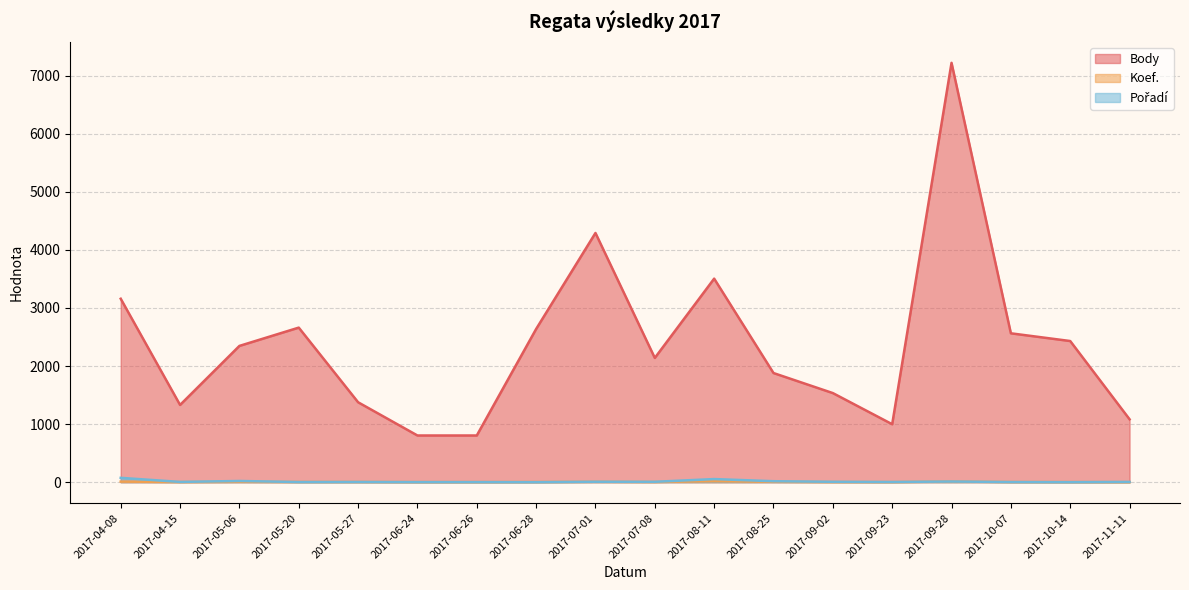

True or false: Koef. and Body cross at least once.

False